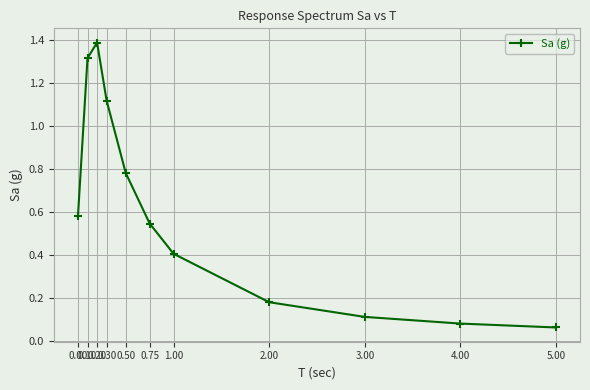

What is the sum of all values?

6.6